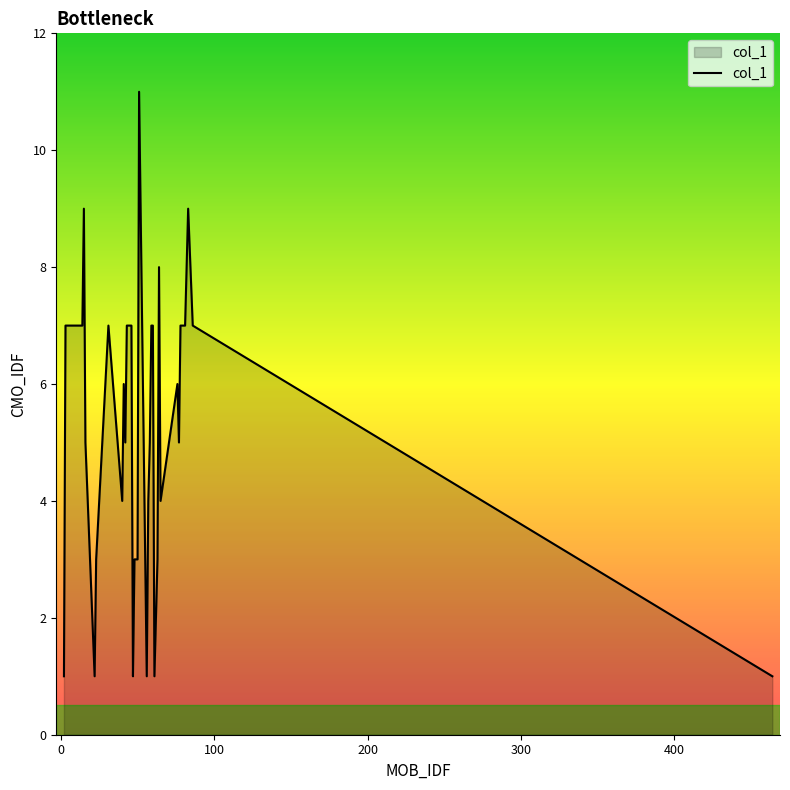

What is the difference between the maximum and minimum values?

10